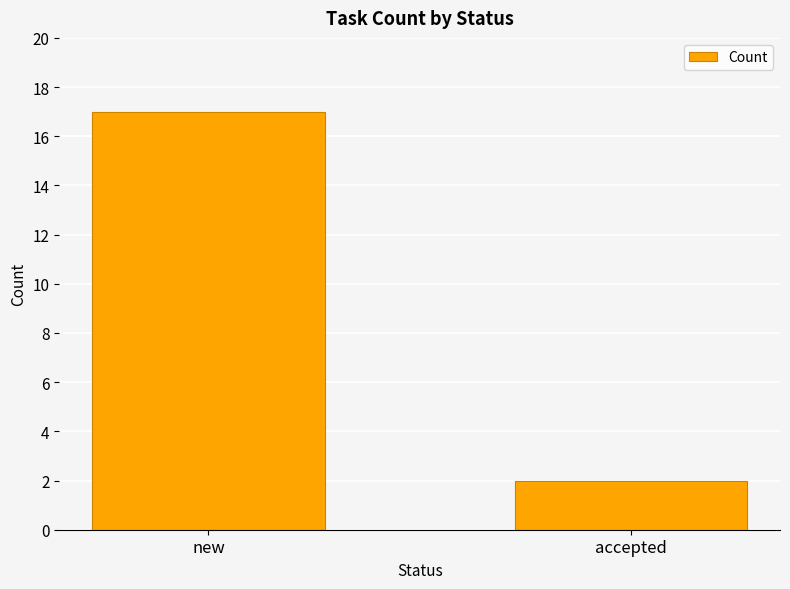

Does the chart contain any negative values?

No